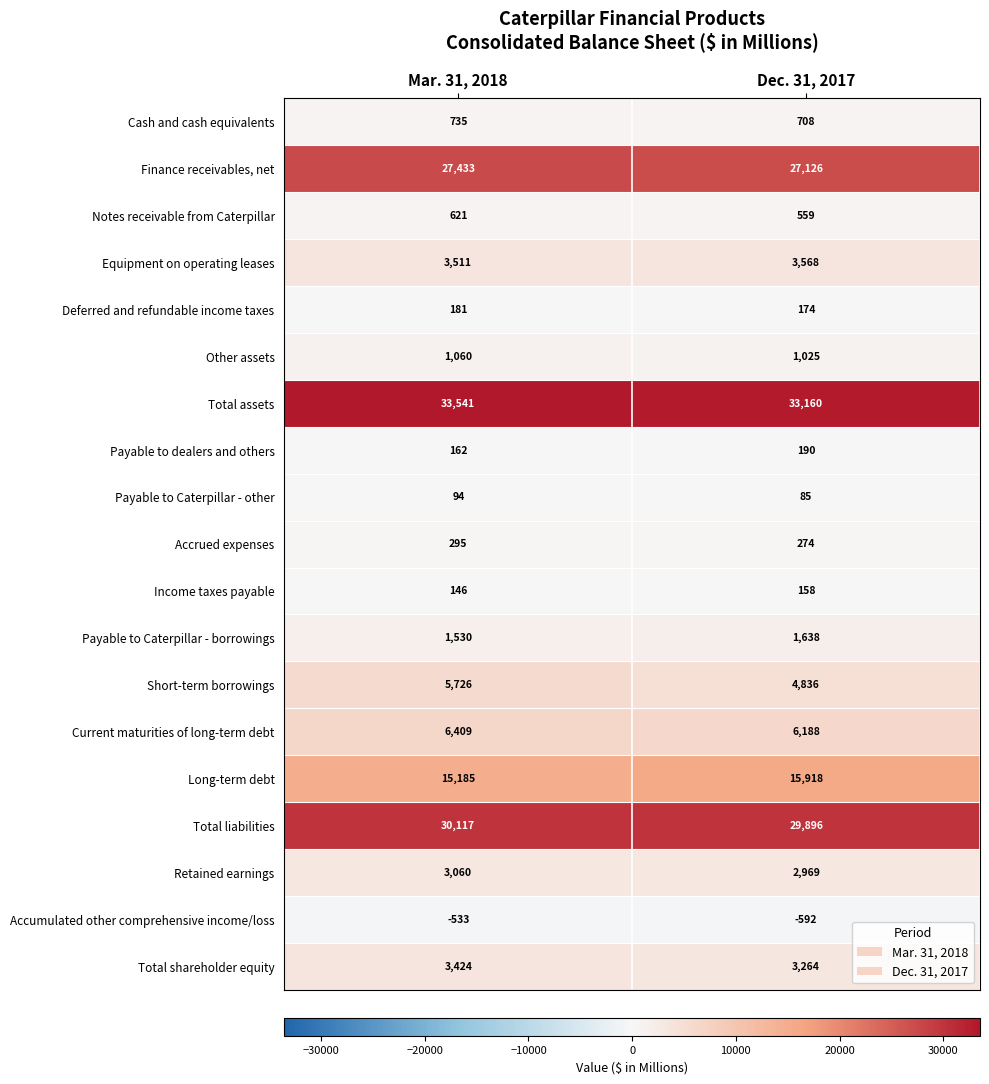

Which series has the largest total across all categories?

Total assets